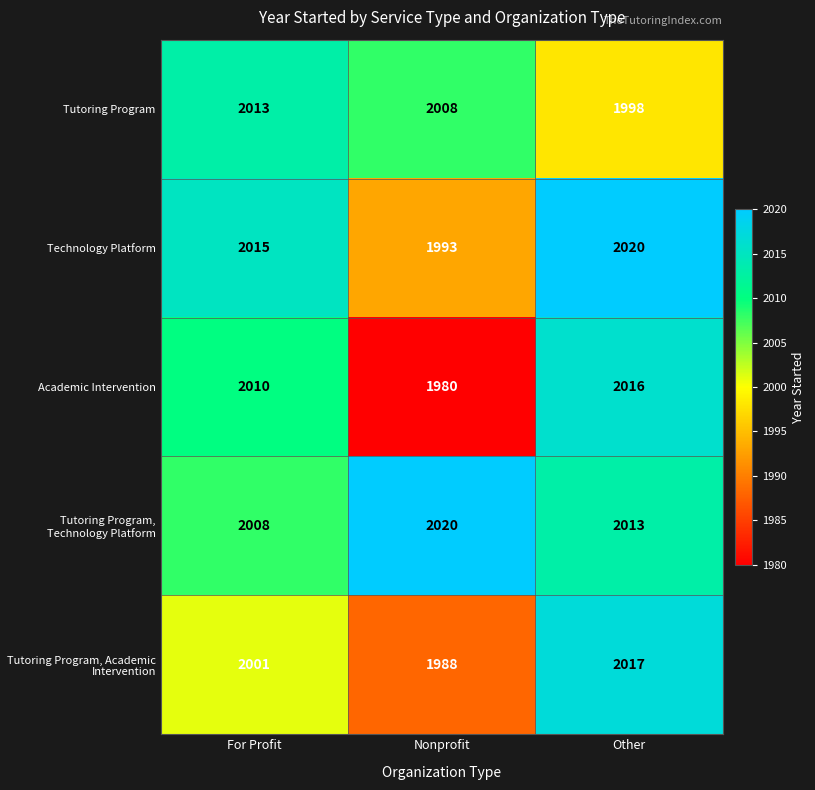

Is it true that Tutoring Program, Academic Intervention equals 1988 at Nonprofit?

True